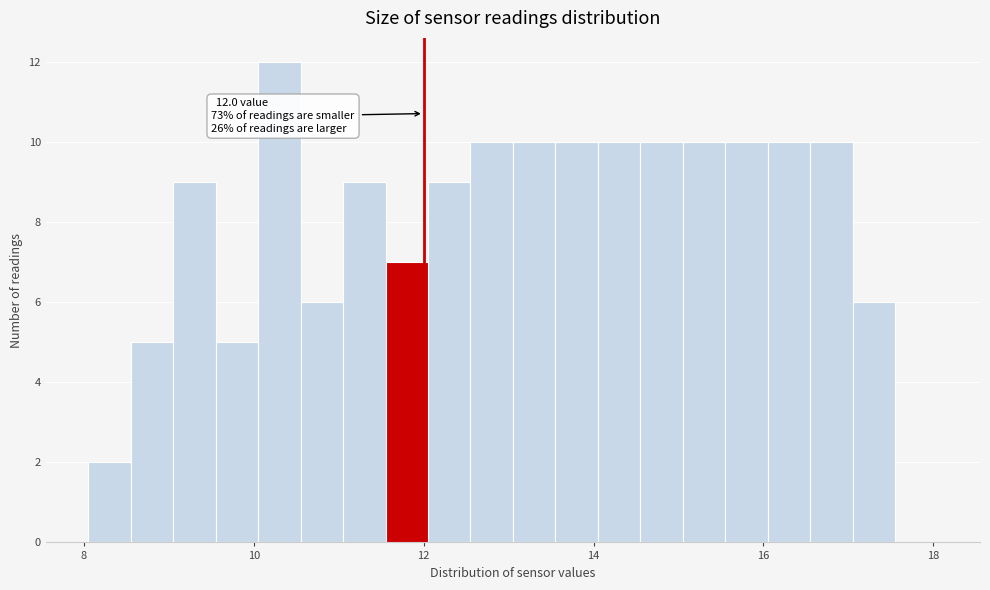

Around what value on the x-axis is the tallest bar? Give the approximate position of its centre, as read against the axis.

10.4